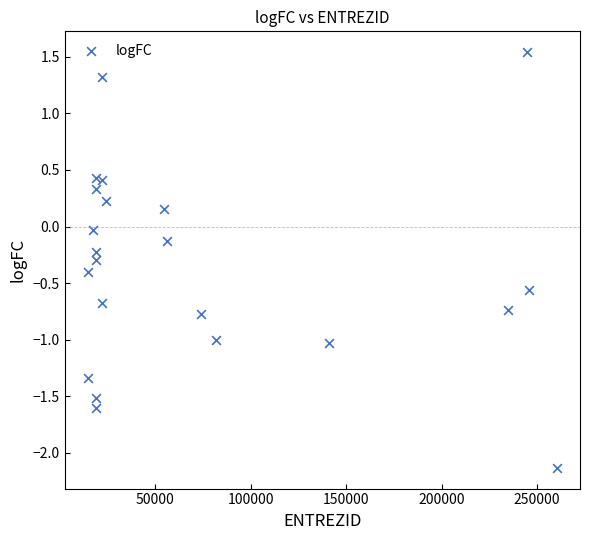

What is the range of Y values (max minus min)?

3.7